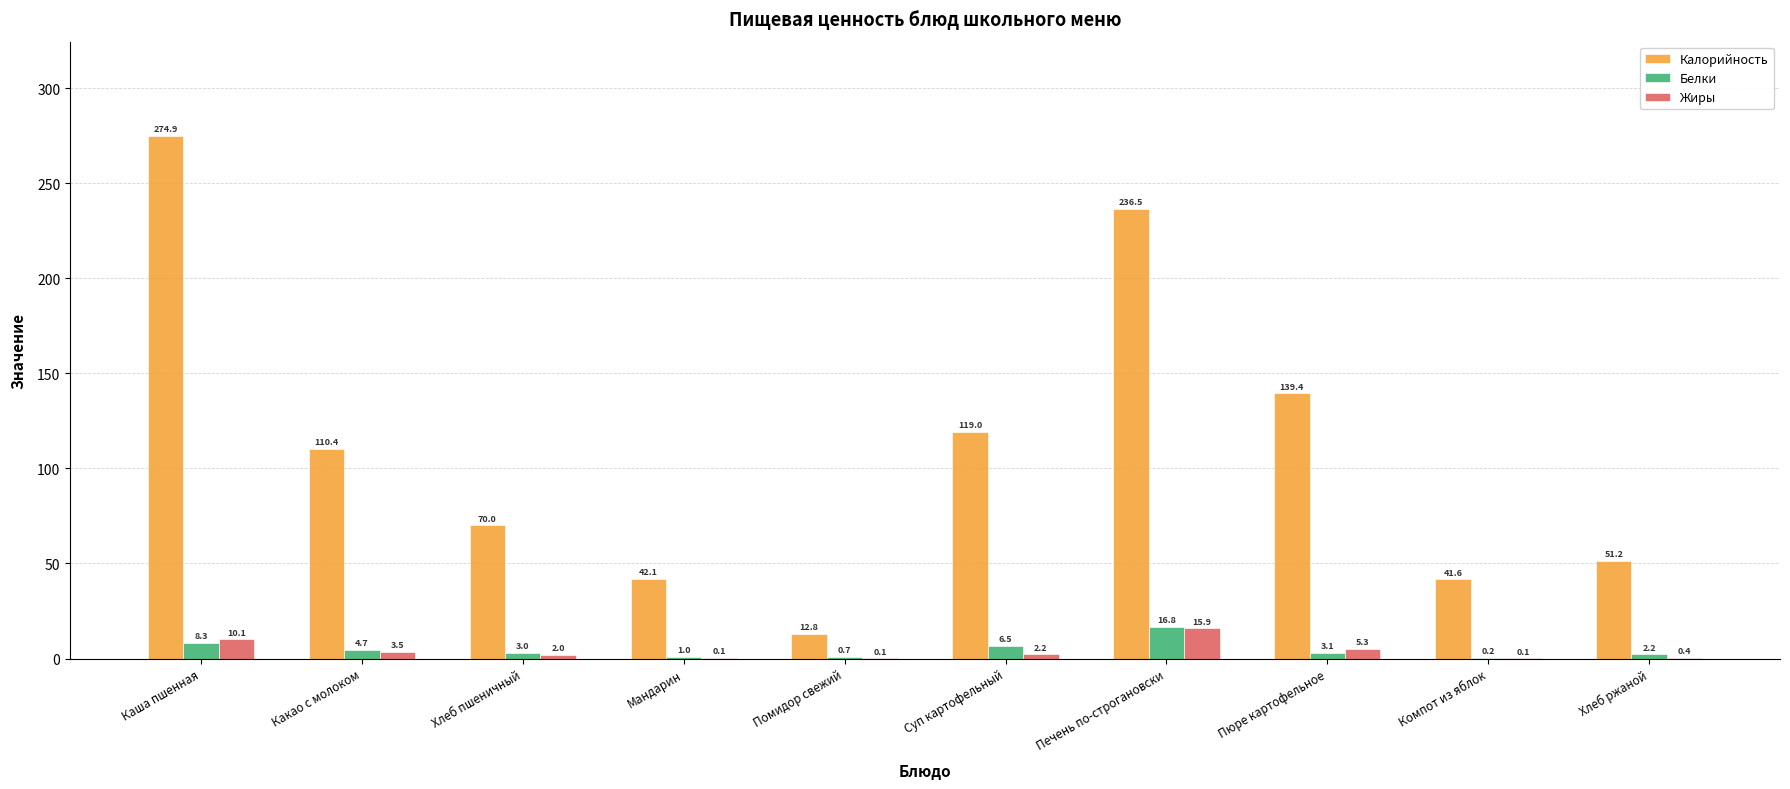

How many categories are shown in the chart?

10